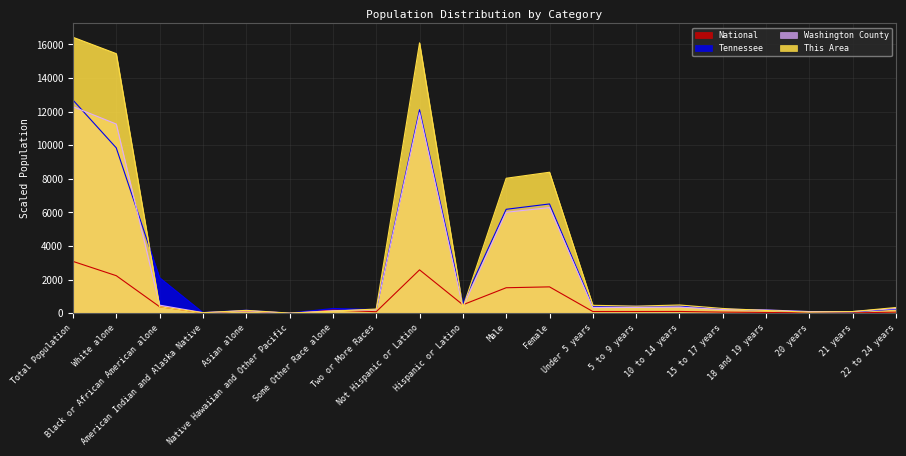

The value of Washington County at 10 to 14 years is 495.9. True or false?

False